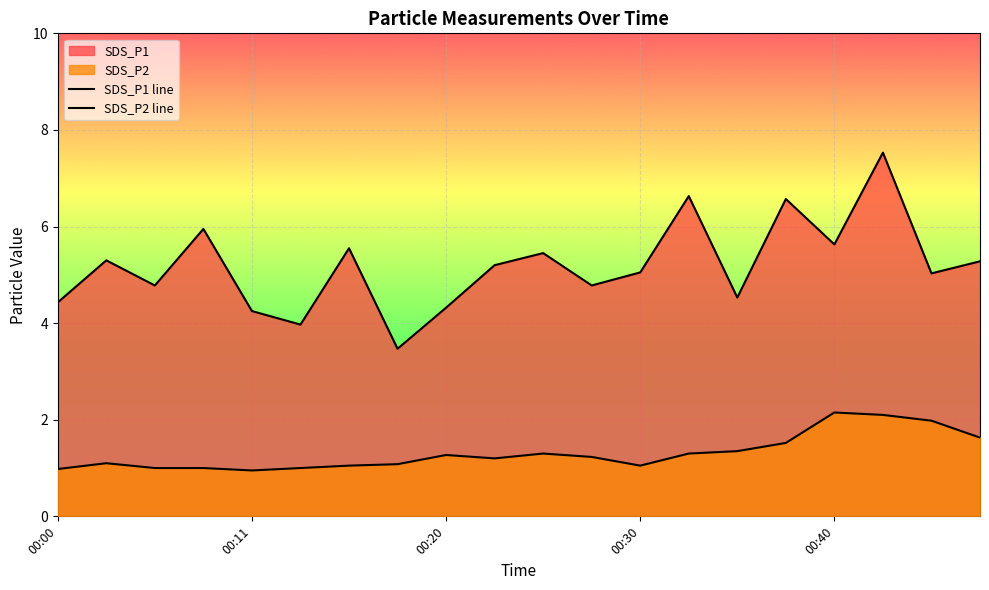

Does the chart display data point markers on the line(s)?

No